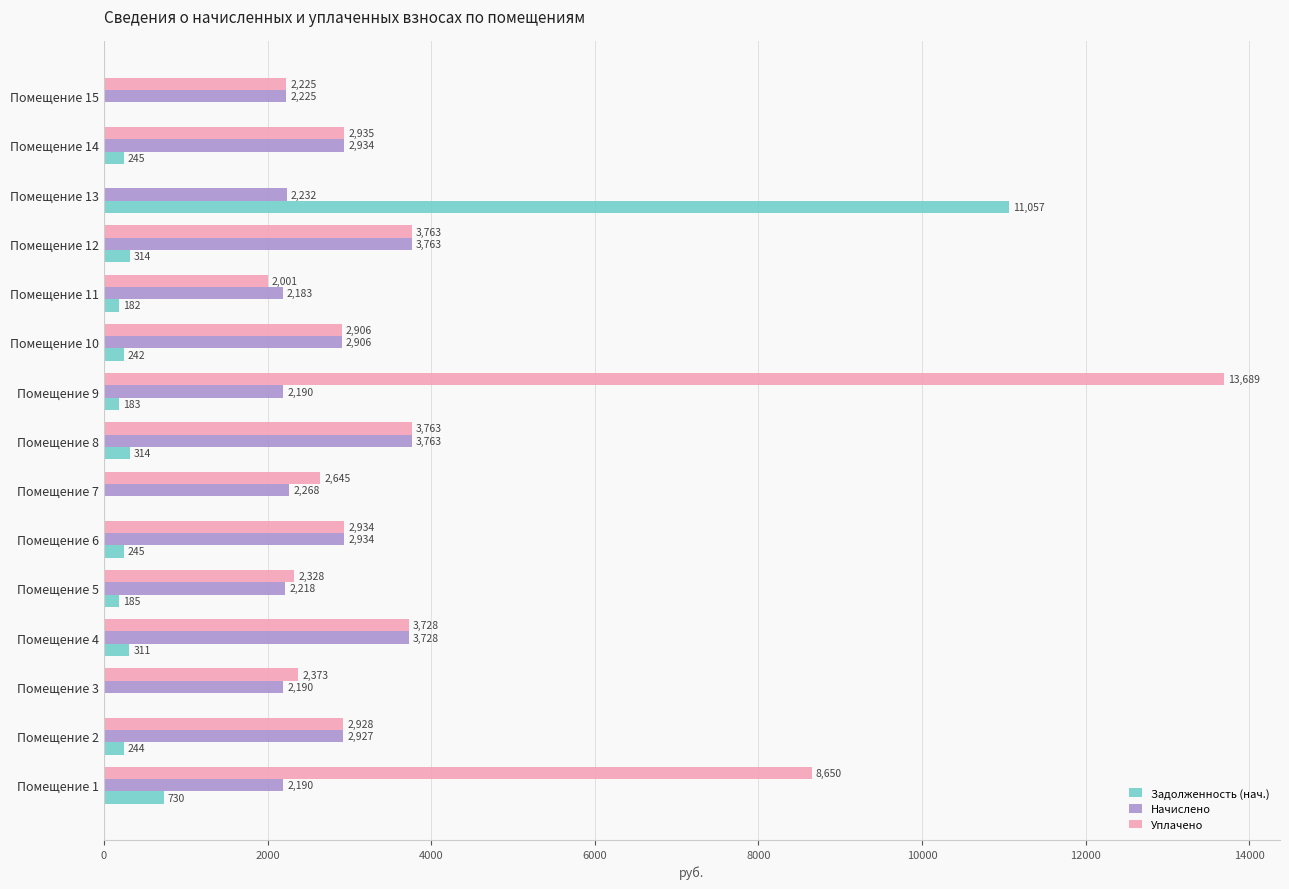

What is the average value of the Начислено series?

2710.2